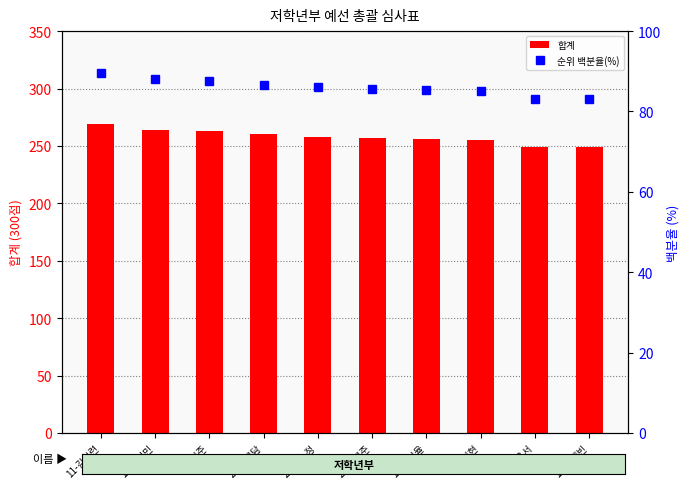

Which label corresponds to the smallest value in the chart?

9-배은서